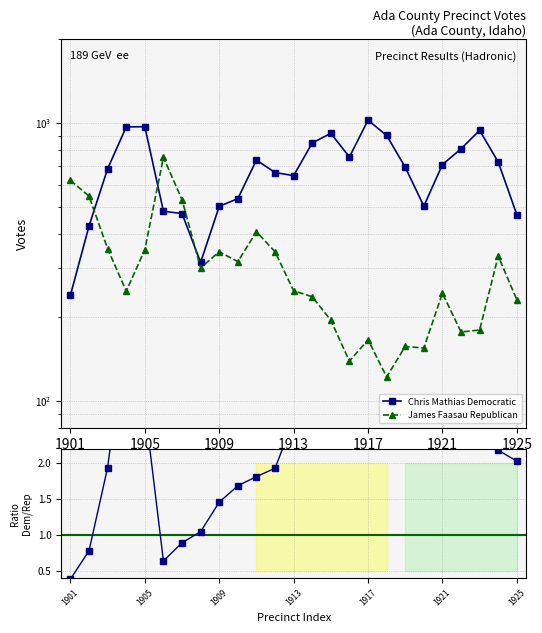

How many data points in Chris Mathias Democratic are less than 693?

12